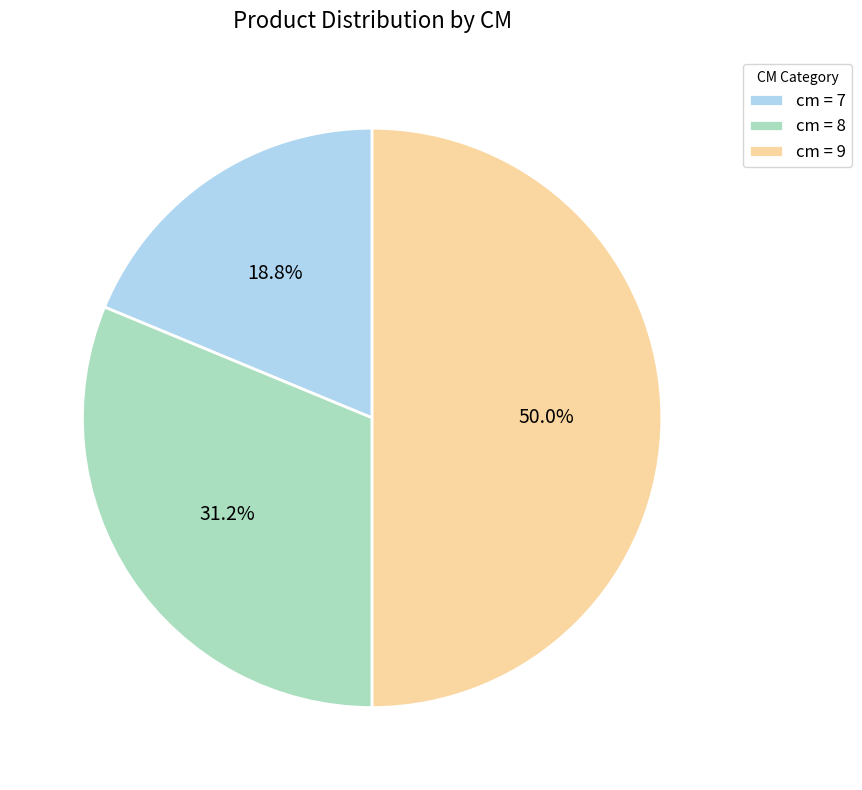

What is the largest slice in the pie chart?

cm = 9